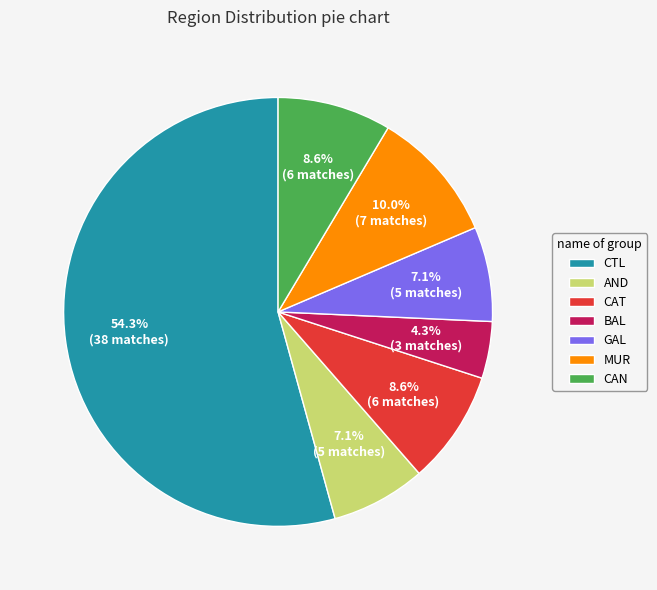

How many slices are in this pie chart?

7